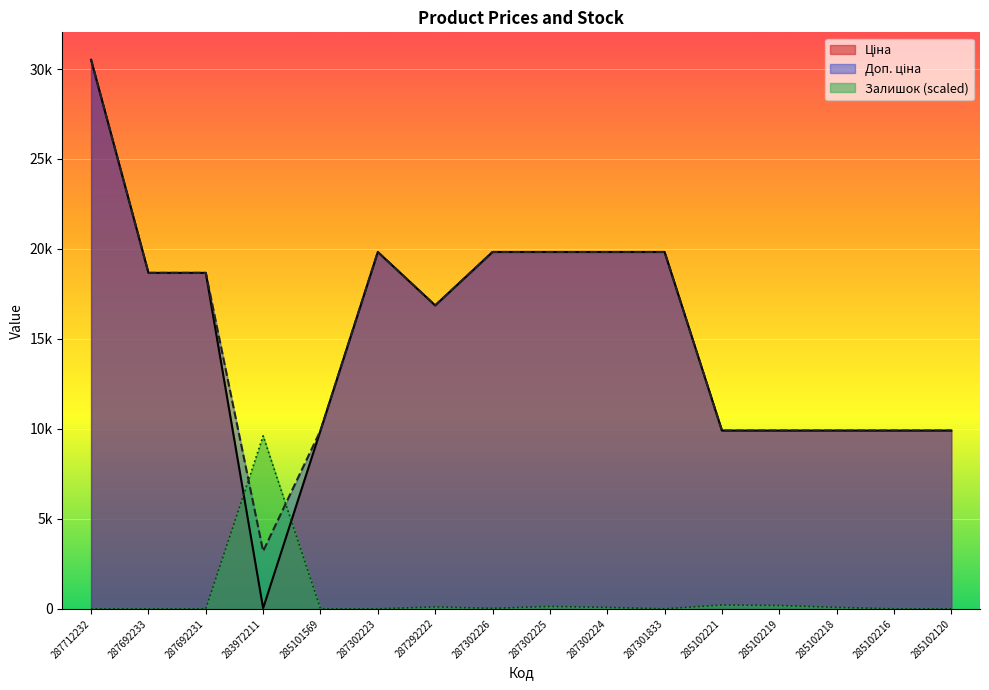

Reading left to right, list all the values displayed in this chart.

Ціна: 287712232=30512.3	287692233=18671.5	287692231=18671.5	283972211=32.0	285101569=9908.5	287302223=19831.1	287292222=16863.2	287302226=19831.1	287302225=19831.1	287302224=19831.1	287301833=19831.1	285102221=9908.5	285102219=9908.5	285102218=9908.5	285102216=9908.5	285102120=9908.5
Доп. ціна: 287712232=30512.3	287692233=18671.5	287692231=18671.5	283972211=3205.0	285101569=9908.5	287302223=19831.1	287292222=16863.2	287302226=19831.1	287302225=19831.1	287302224=19831.1	287301833=19831.1	285102221=9908.5	285102219=9908.5	285102218=9908.5	285102216=9908.5	285102120=9908.5
Залишок: 287712232=0.0	287692233=0.0	287692231=0.0	283972211=9611.4	285101569=0.0	287302223=0.0	287292222=106.8	287302226=26.7	287302225=133.5	287302224=80.1	287301833=0.0	285102221=213.6	285102219=186.9	285102218=80.1	285102216=0.0	285102120=0.0